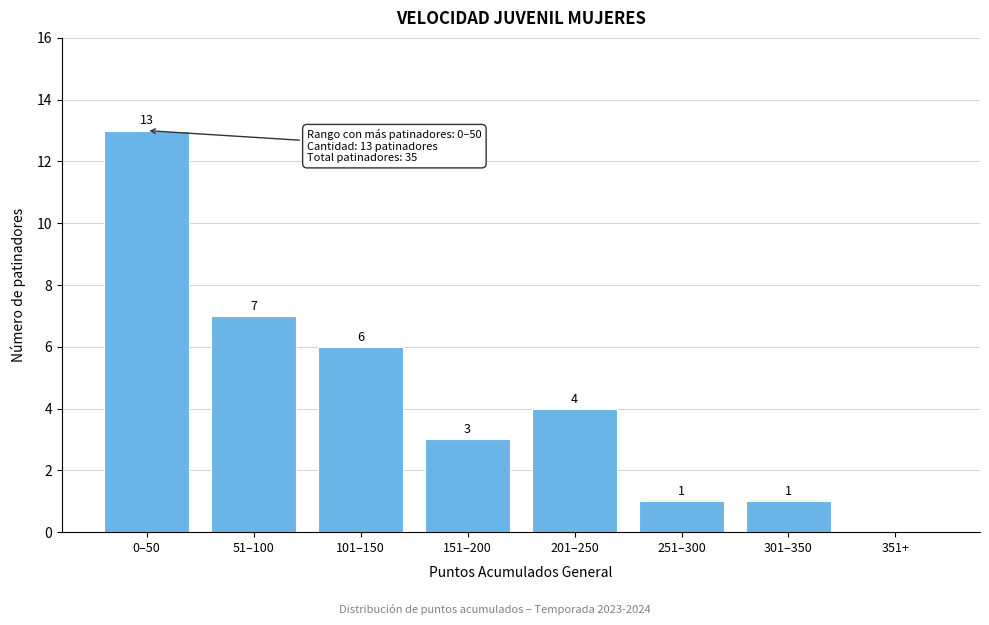

Reading right to left, transcribe all the data shown in this chart.

351+=0	301–350=1	251–300=1	201–250=4	151–200=3	101–150=6	51–100=7	0–50=13